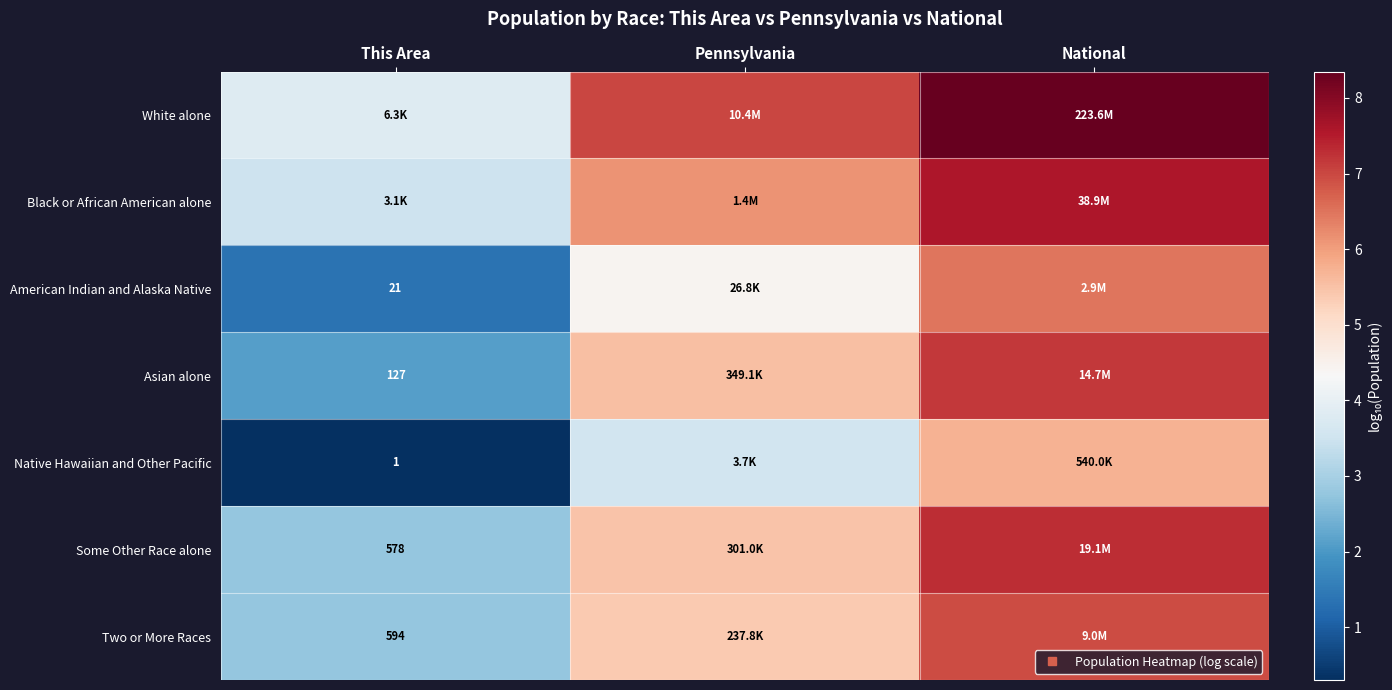

Which category has the highest value in the Native Hawaiian and Other Pacific series?

National